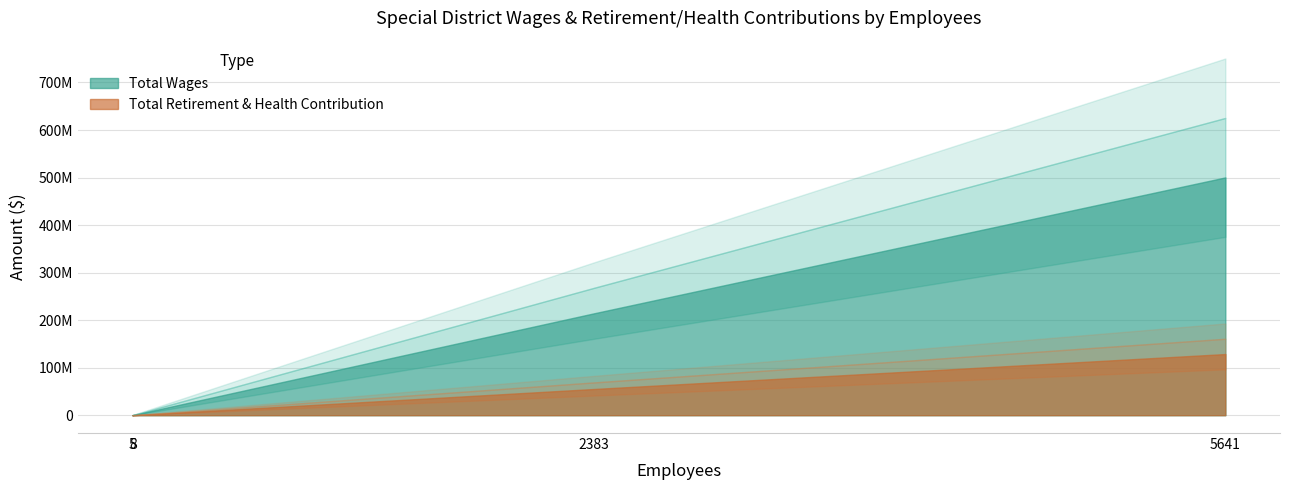

True or false: Total Retirement & Health Contribution has more than 0 interior local peaks.

False